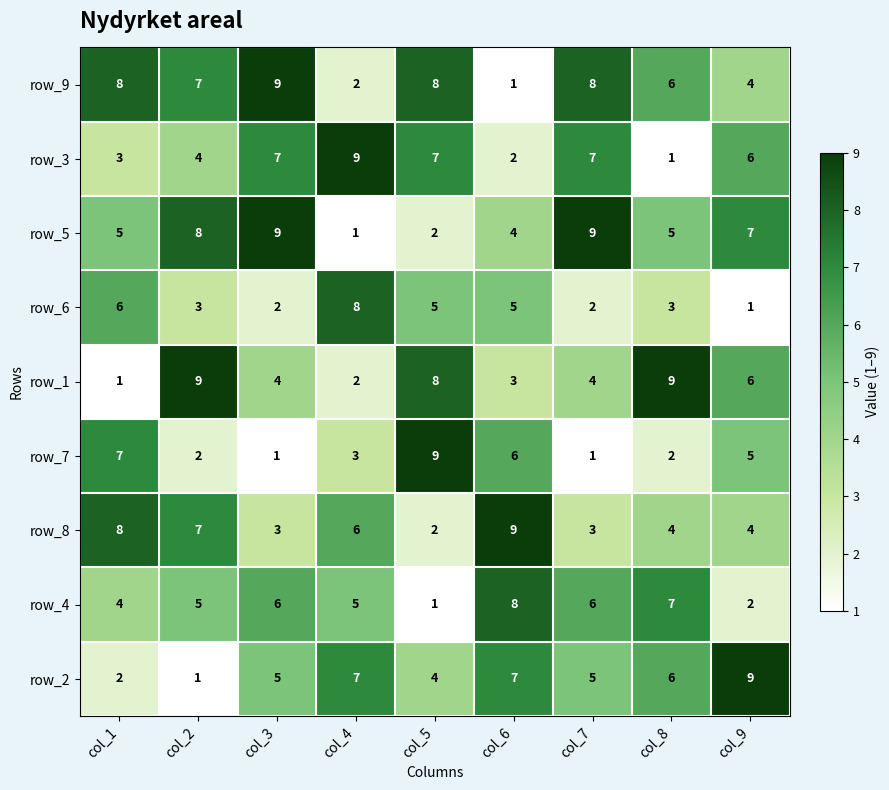

What is the sum of the row_6 values at col_3 and col_1?

8